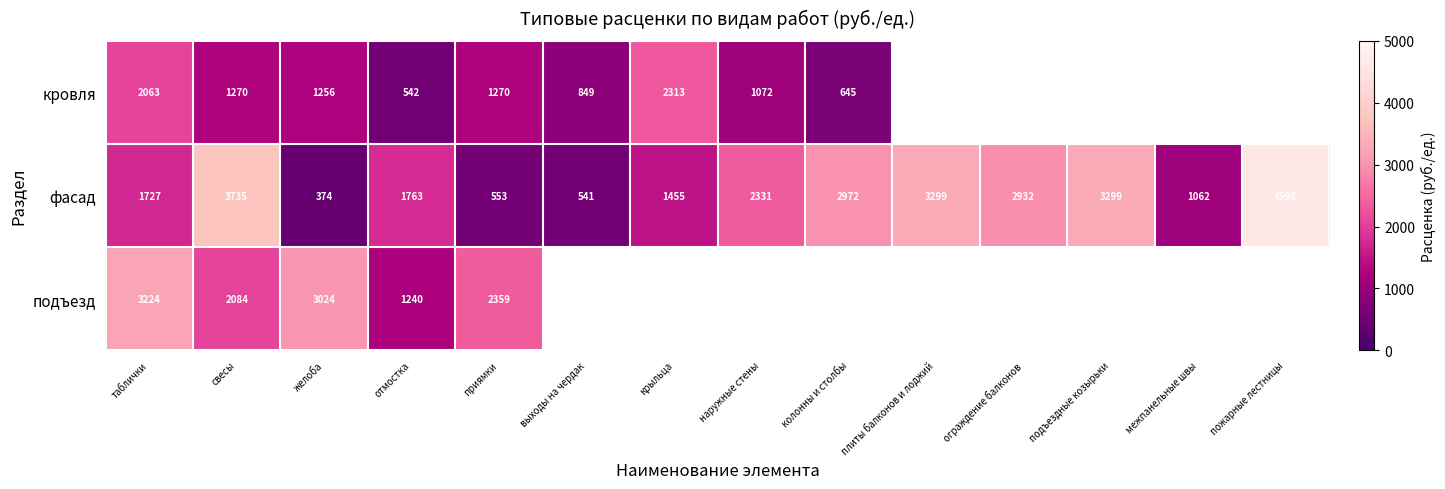

Which series changed the most between таблички and свесы?

фасад